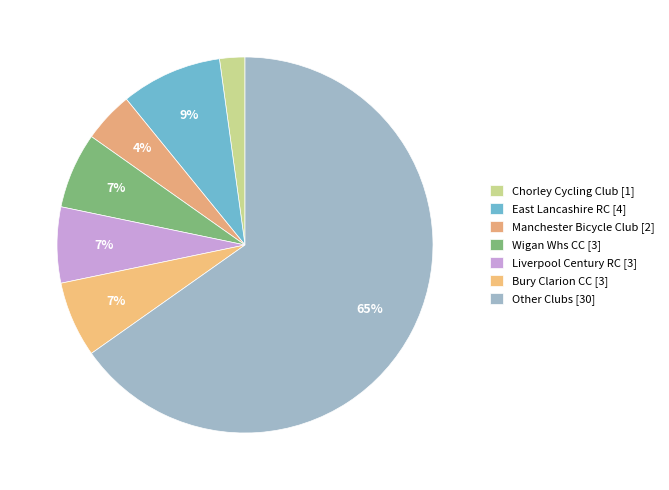

How many slices are in this pie chart?

7